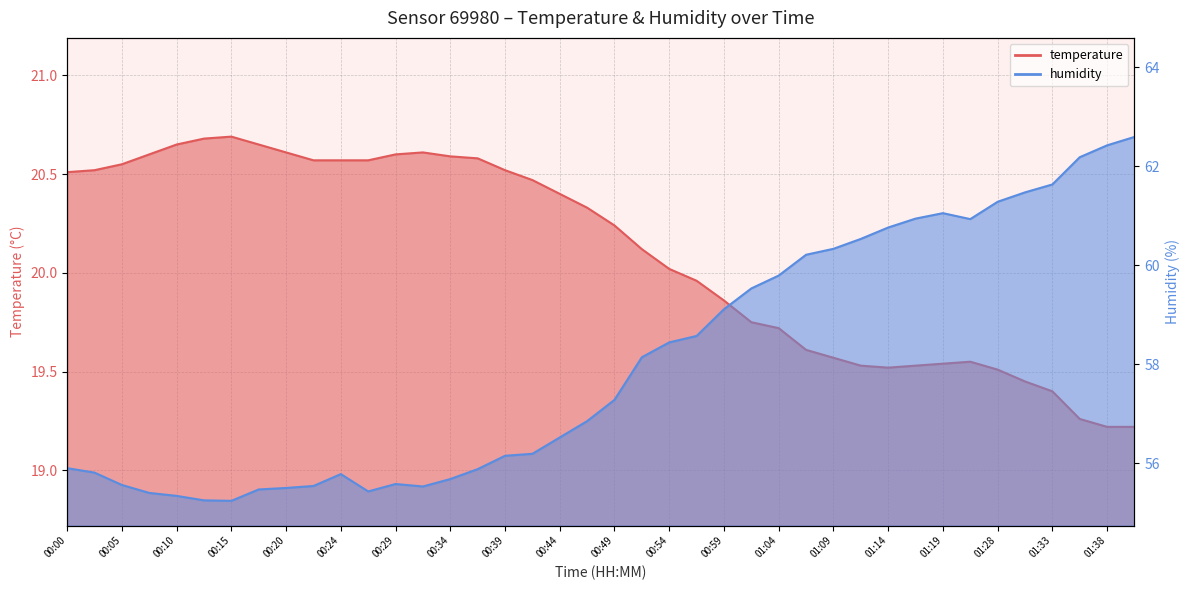

Which label corresponds to the largest value in the chart?

01:40